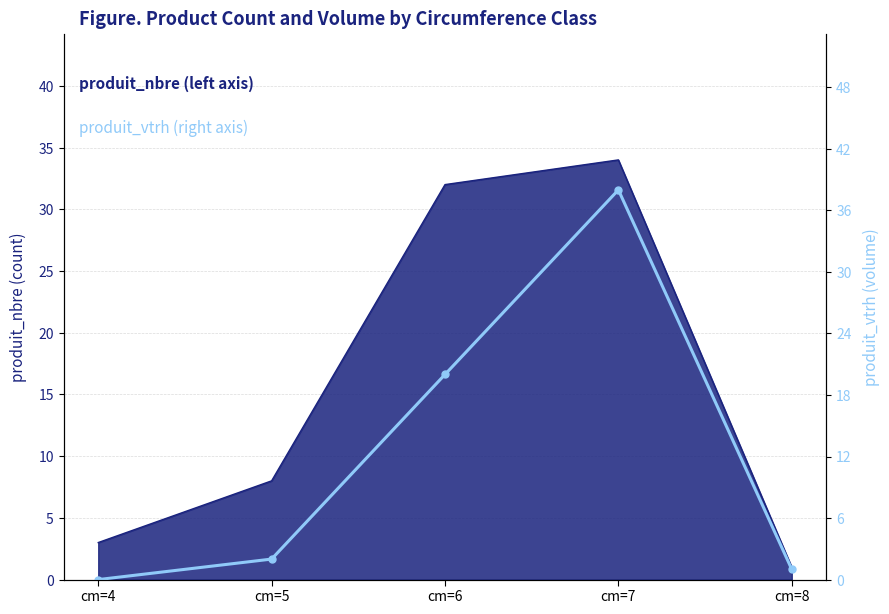

Count the number of values greater than 2.

2